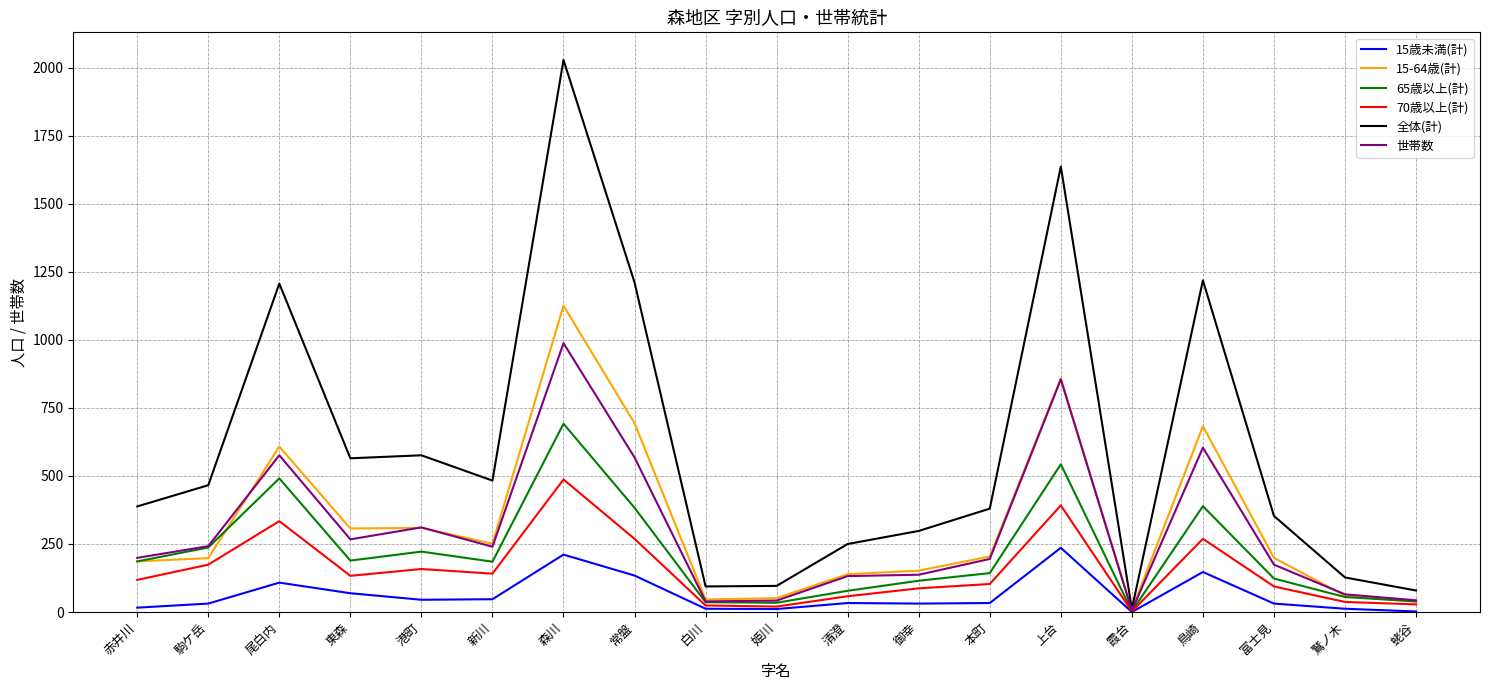

Where does the 15歳未満(計) series first go above 33?

尾白内